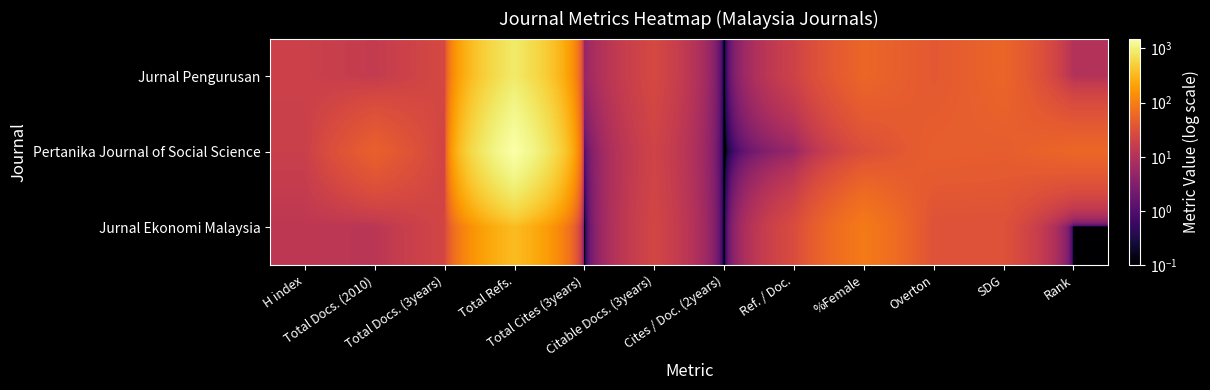

Rank the series by their maximum value, from lowest to highest.

Jurnal Ekonomi Malaysia, Jurnal Pengurusan, Pertanika Journal of Social Science